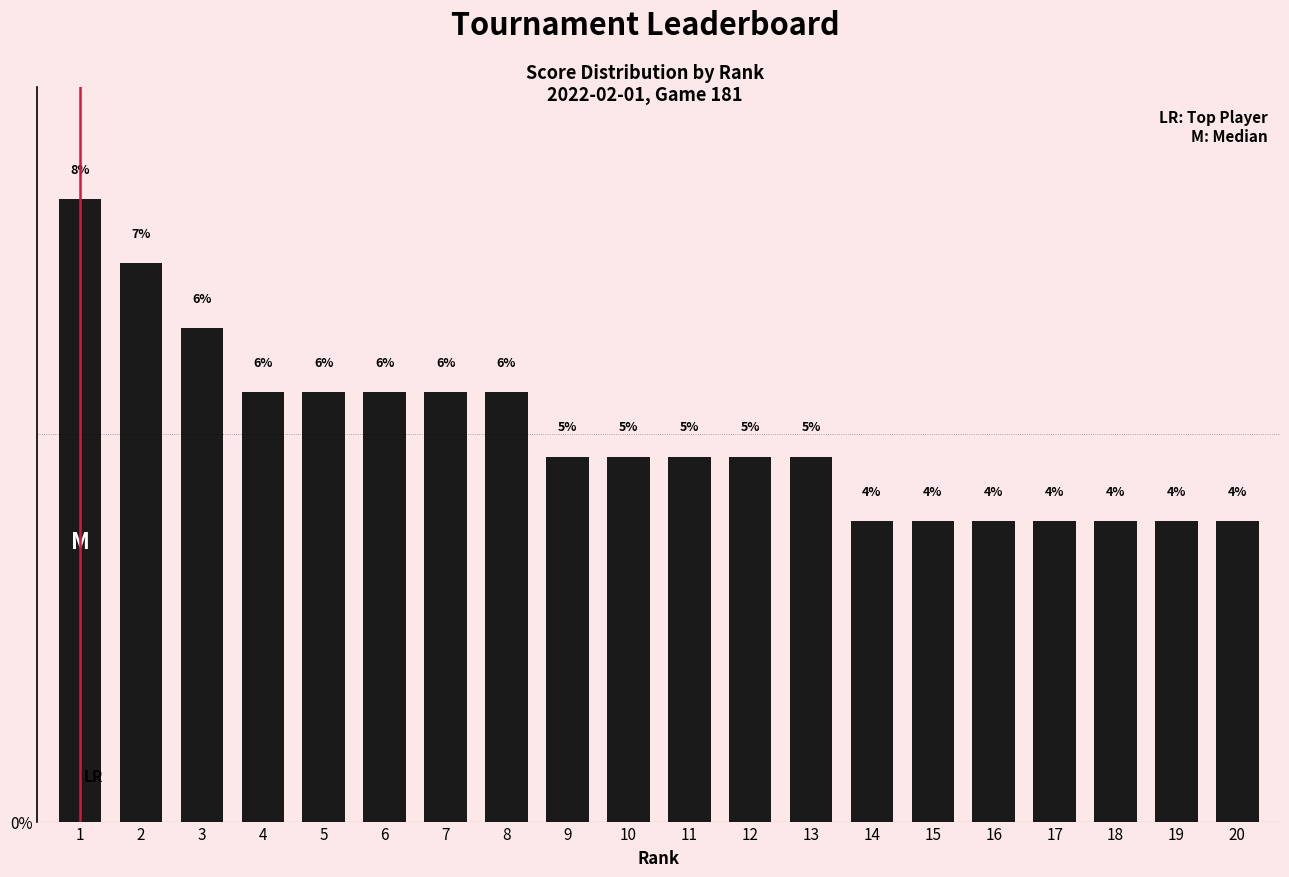

Reading left to right, what are all the values shown in this chart?

8.0	7.2	6.4	5.5	5.5	5.5	5.5	5.5	4.7	4.7	4.7	4.7	4.7	3.9	3.9	3.9	3.9	3.9	3.9	3.9